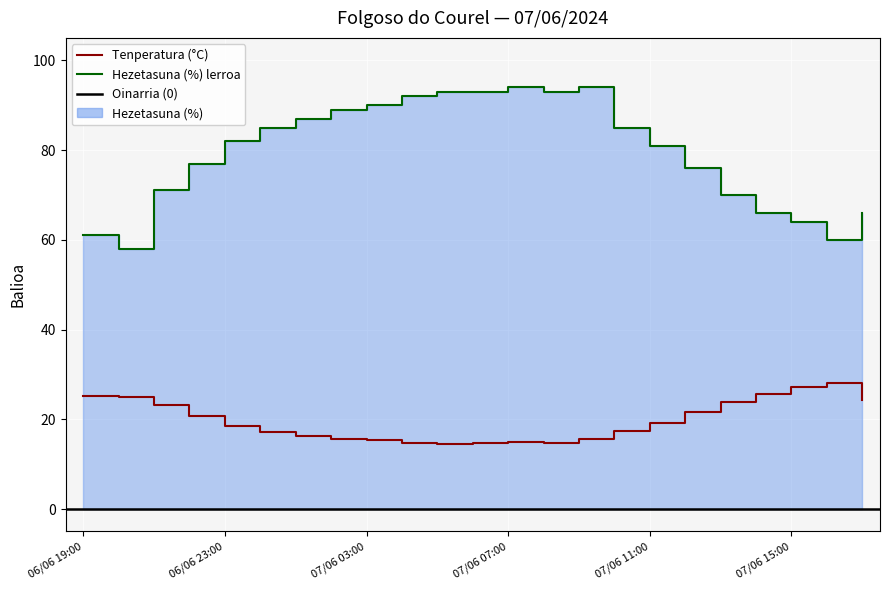

What is the difference between the highest and lowest values at 07/06 12:00?

54.3